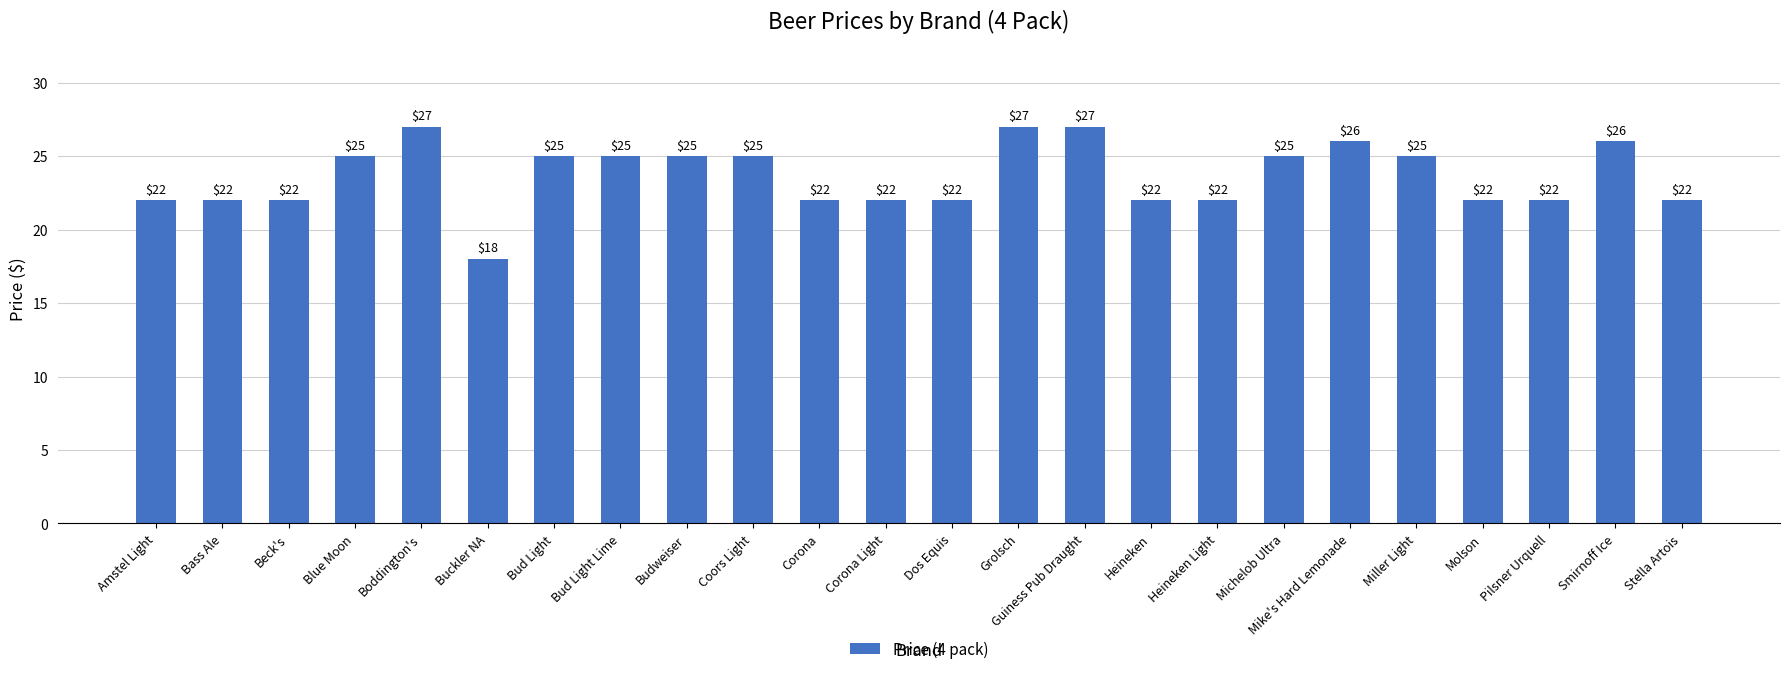

At which category does the chart reach its minimum across all series?

Buckler NA